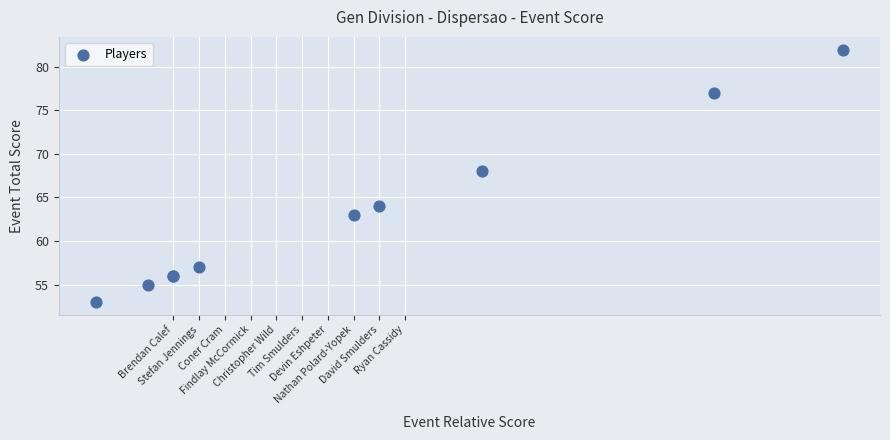

What Y value in the scatter plot is closest to 67?

68